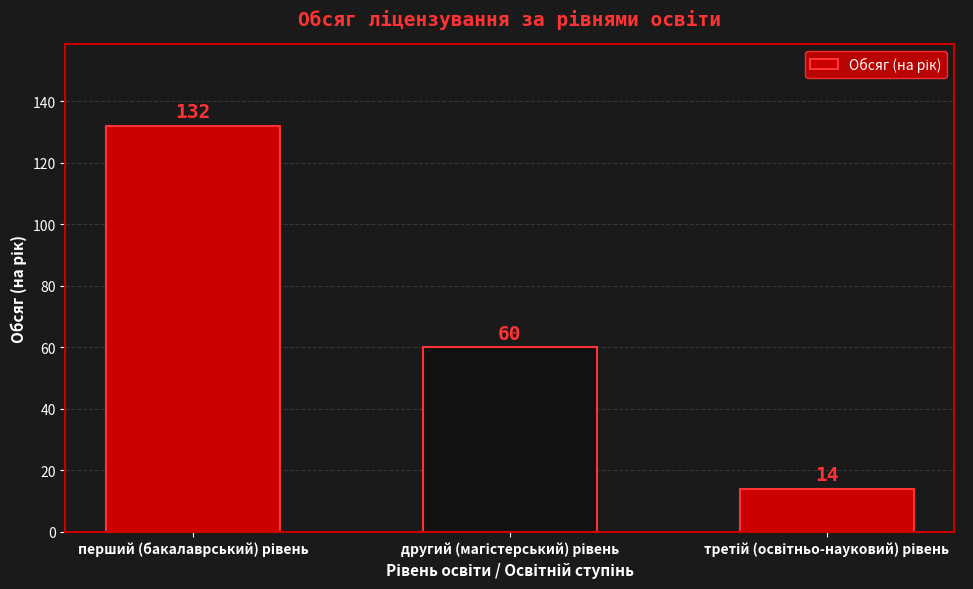

What is the sum of all values?

206